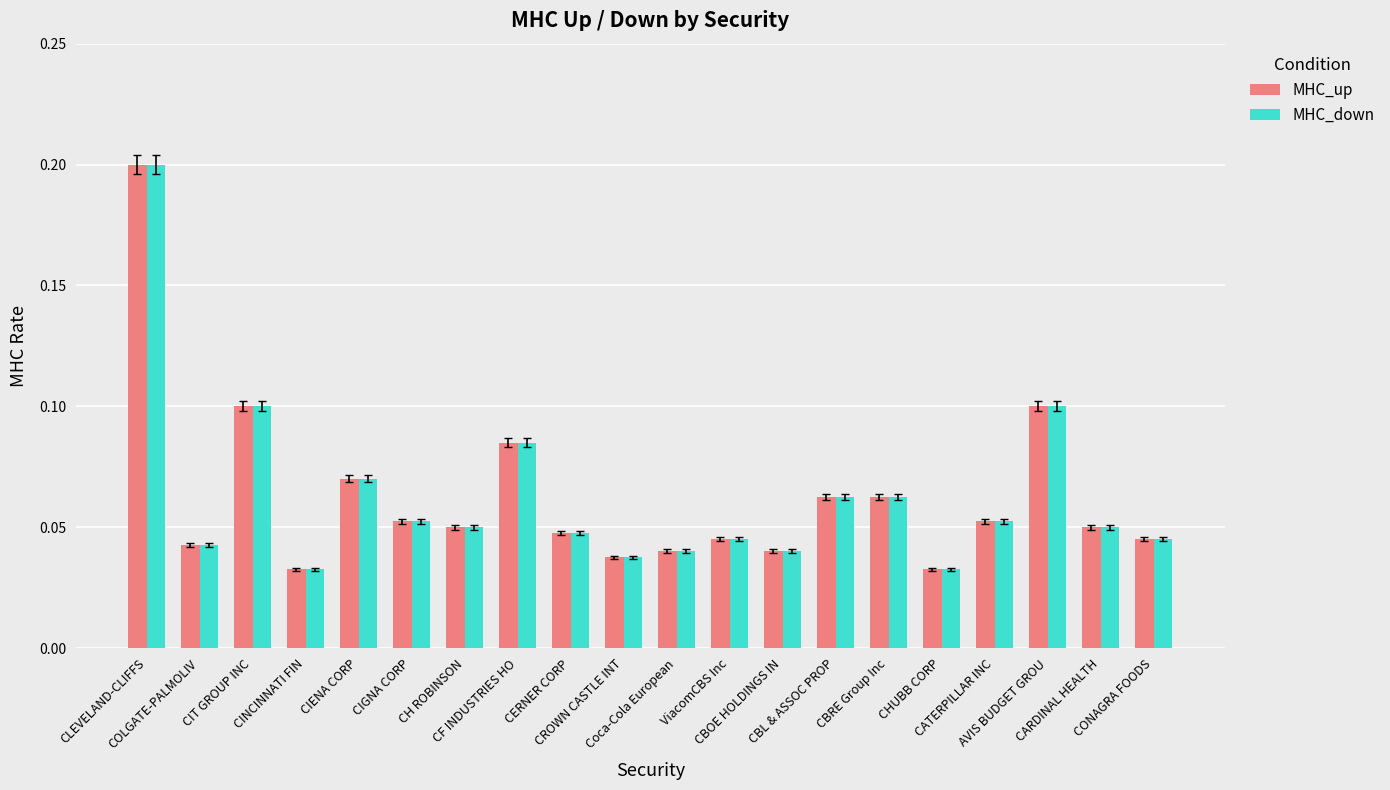

Is the value of MHC_down at CONAGRA FOODS greater than the value of MHC_up at CIGNA CORP?

No